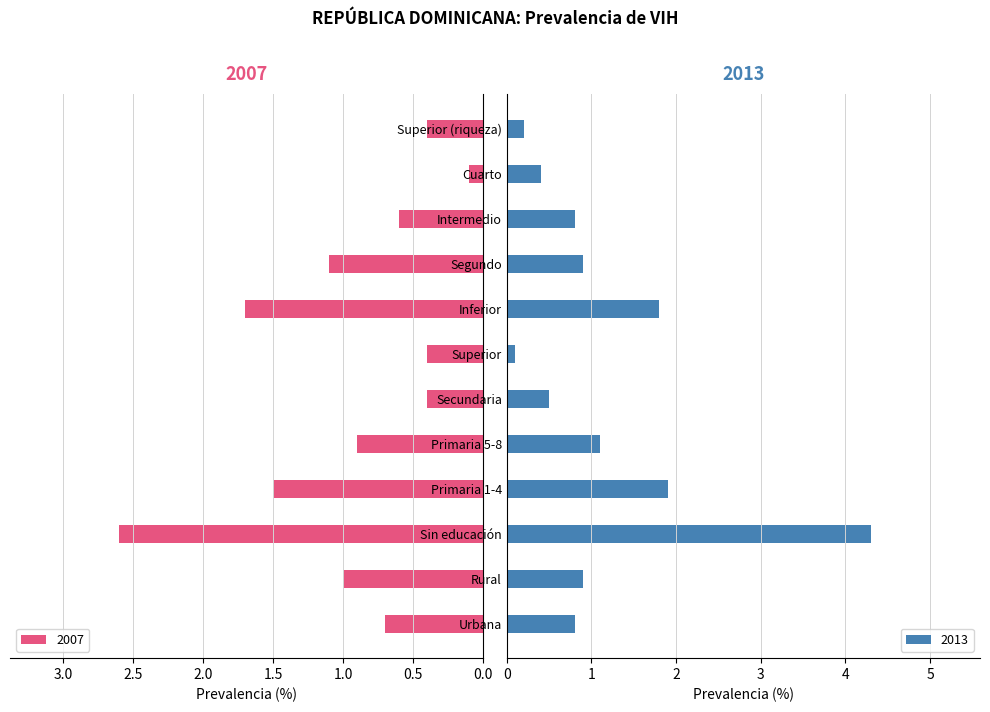

Rank the categories by 2013 value from highest to lowest.

Sin educación, Primaria 1-4, Inferior, Primaria 5-8, Rural, Segundo, Urbana, Intermedio, Secundaria, Cuarto, Superior (riqueza), Superior